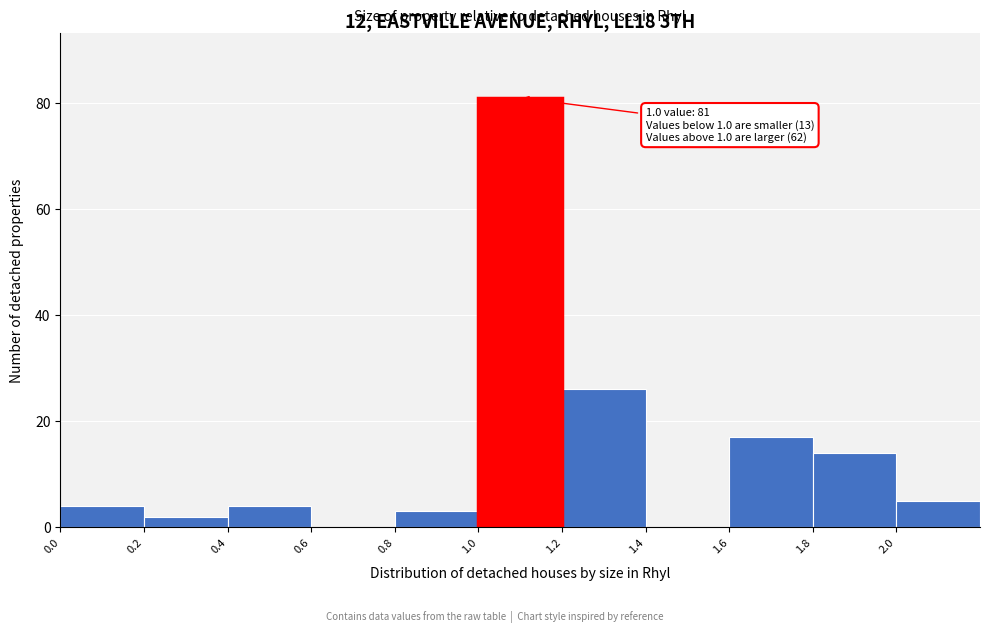

Which range on the x-axis has the tallest bar?

1.0 to 1.2